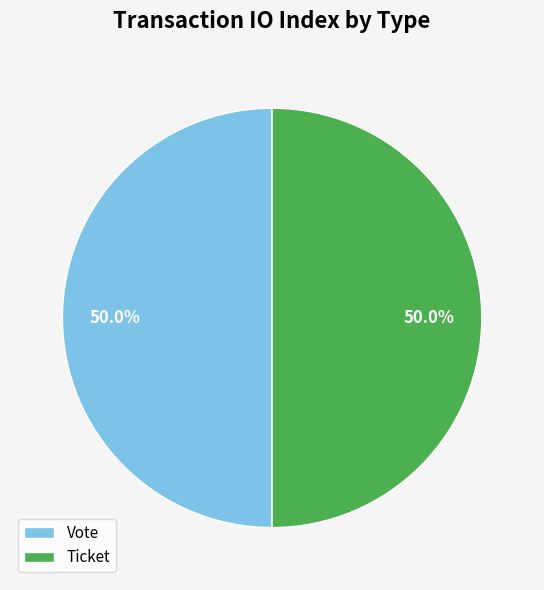

To the nearest percent, what is the average slice percentage?

50%